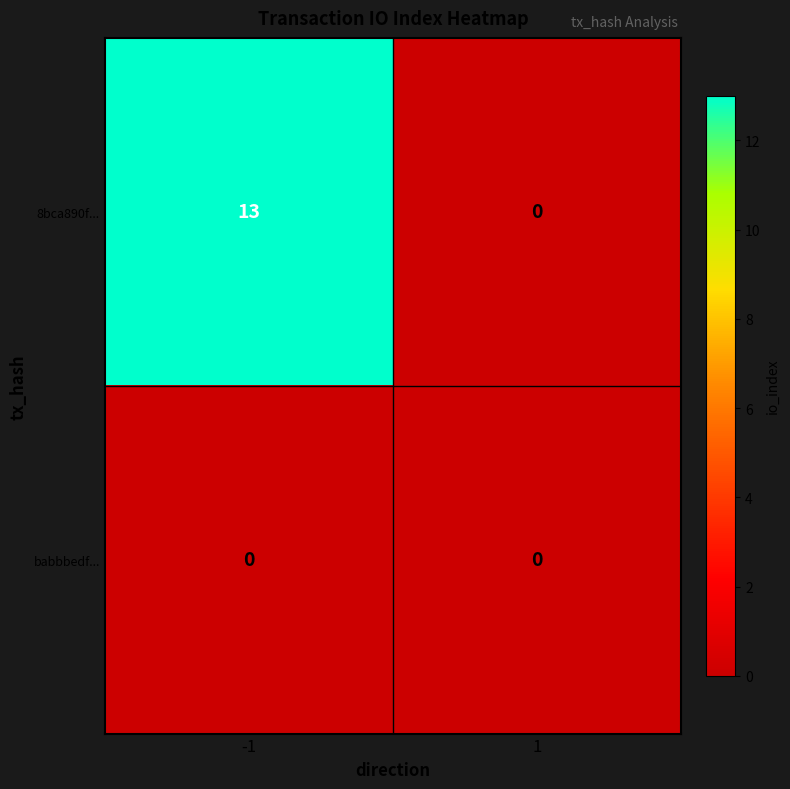

The value of babbbedf... at -1 is 0. True or false?

True